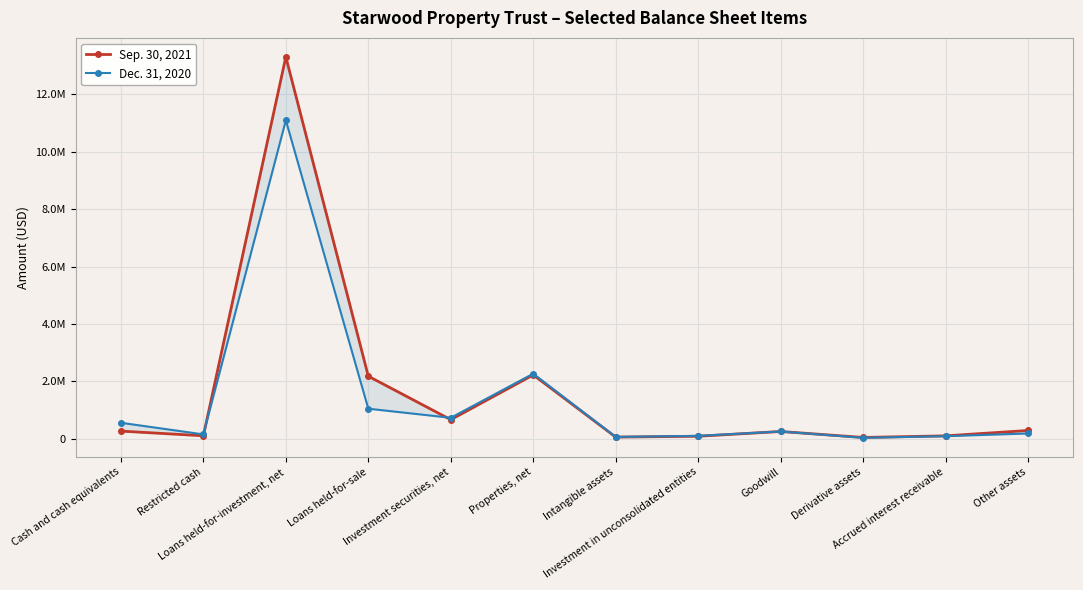

After their last crossing, which series has the higher values: Sep. 30, 2021 or Dec. 31, 2020?

Dec. 31, 2020